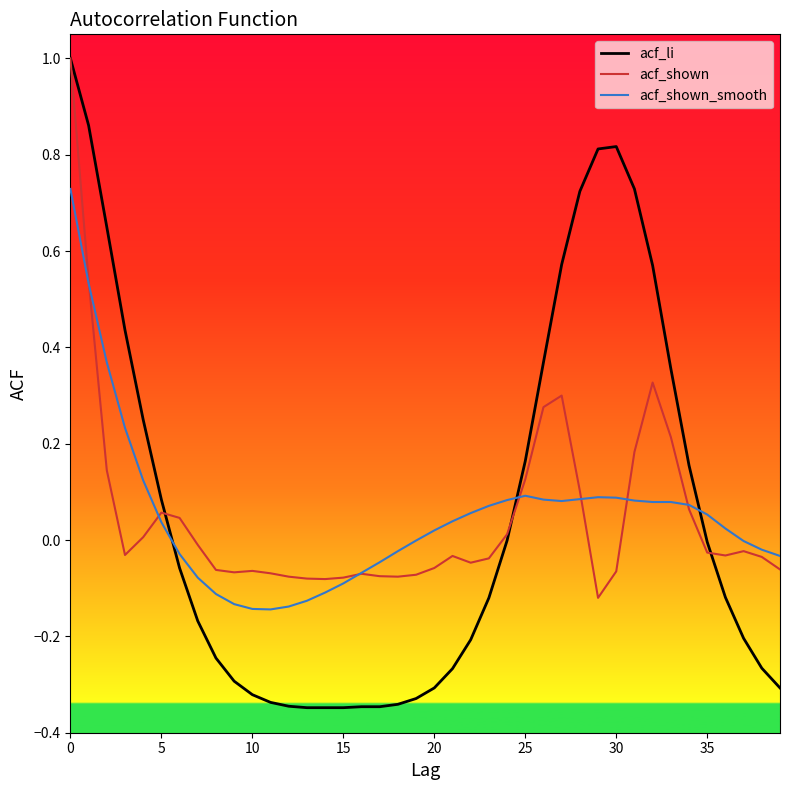

Which series has the widest spread of values?

acf_li